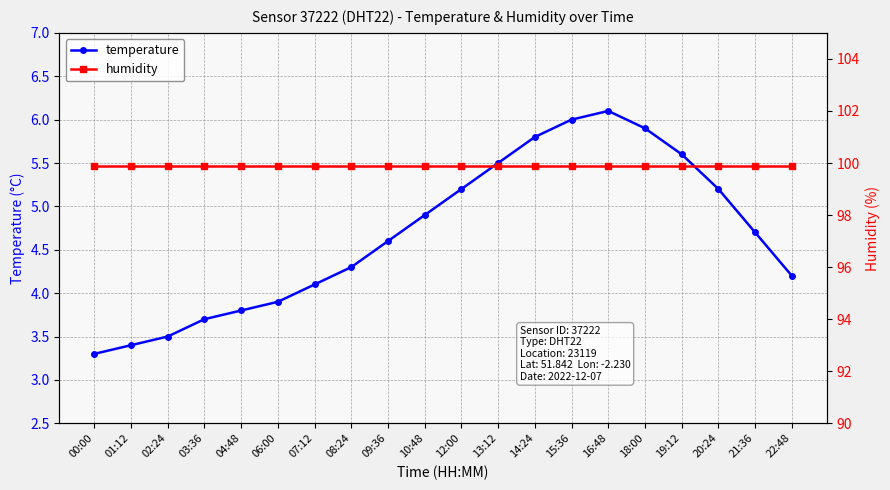

At 14:24, list the series in order from smallest to largest.

temperature, humidity